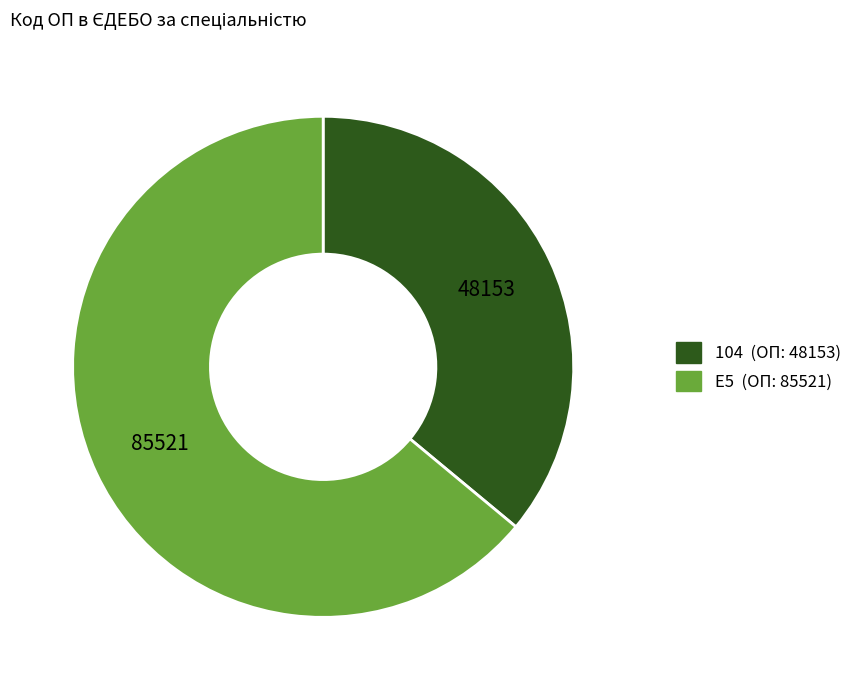

Does any single category account for the majority?

Yes